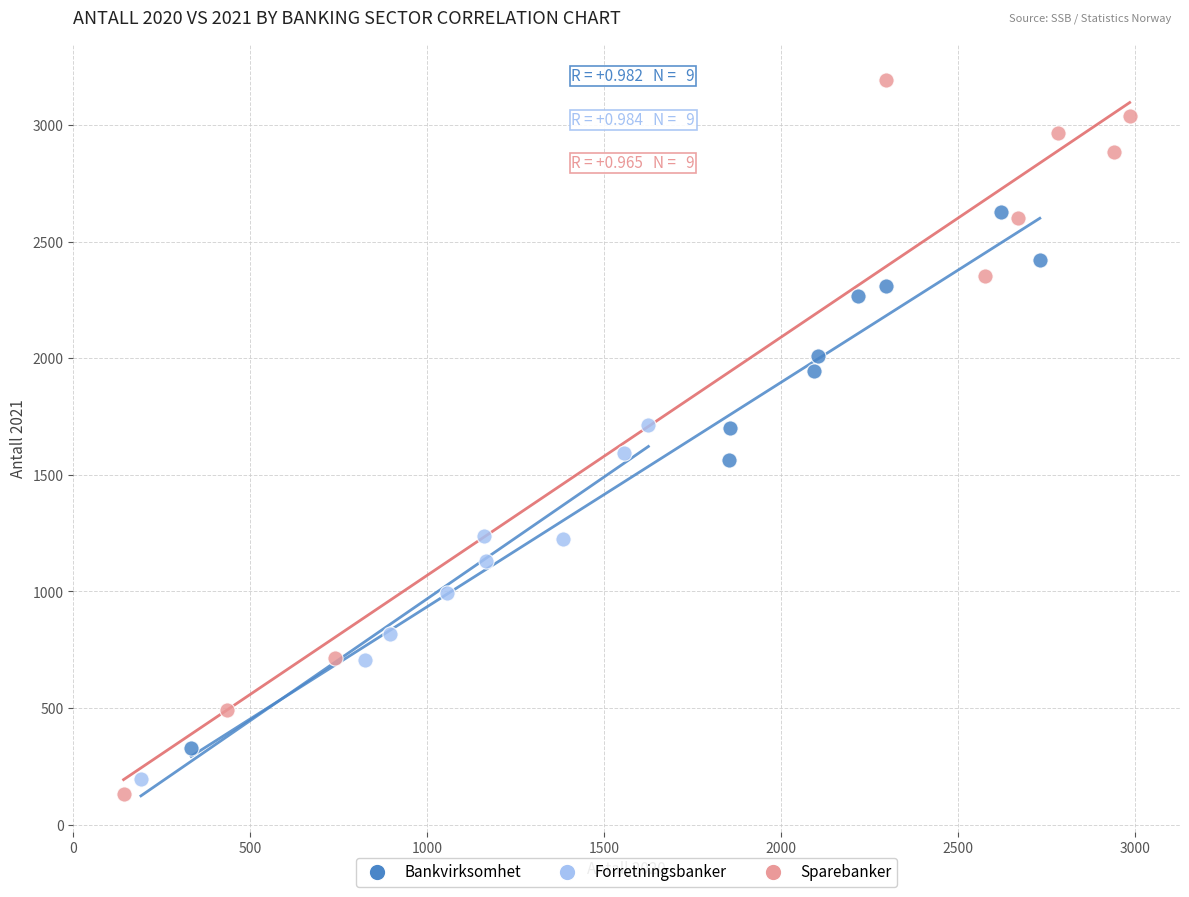

Which series contains the highest Y value?

Sparebanker